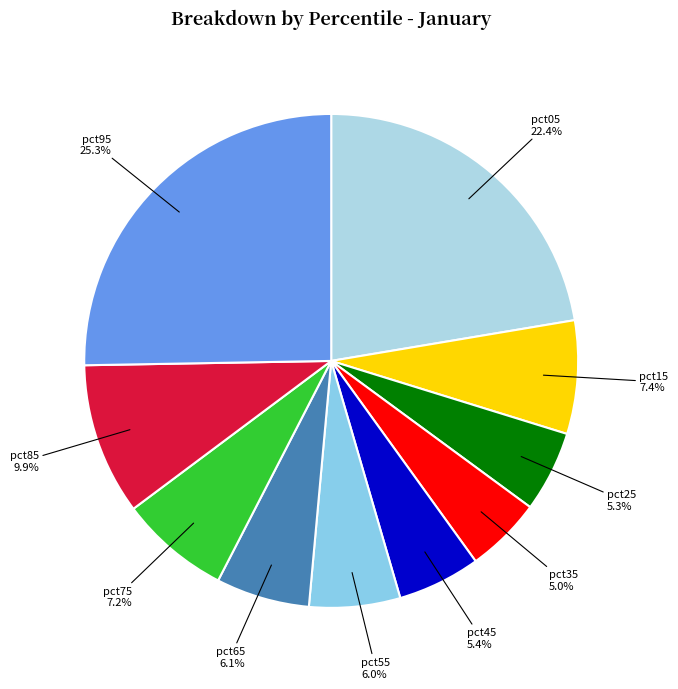

Which has a higher value, pct85 or pct05?

pct05